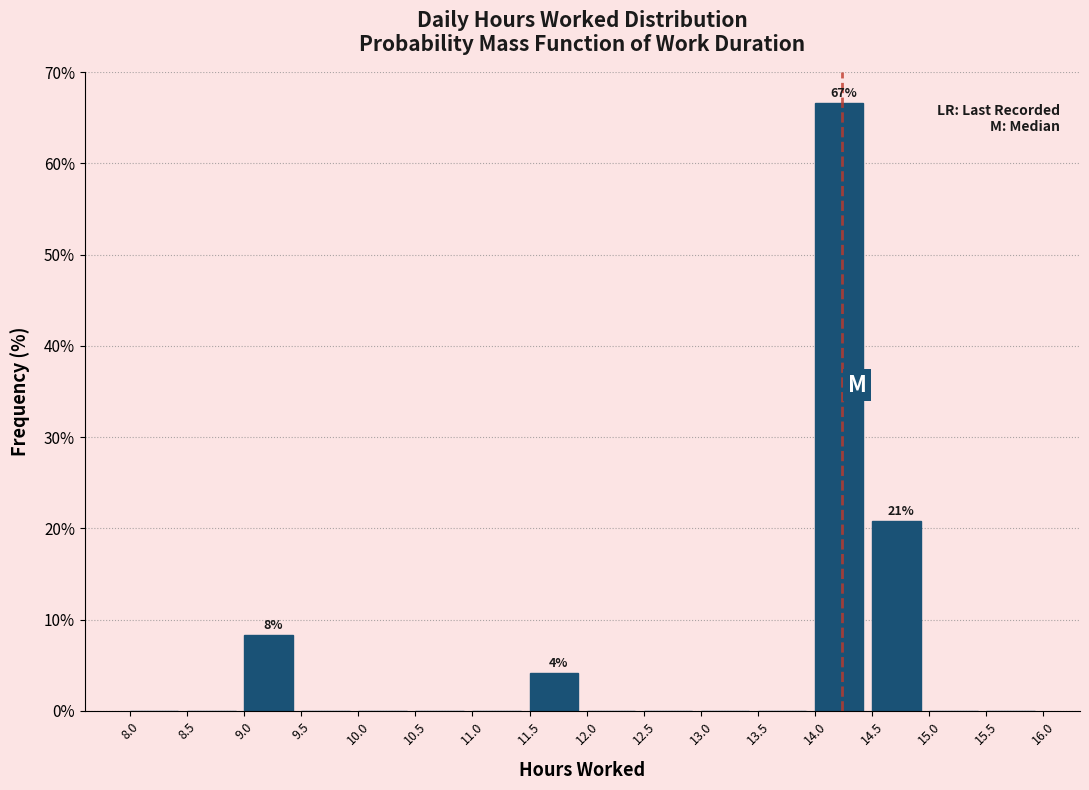

Which range on the x-axis has the tallest bar?

14.0 to 14.5